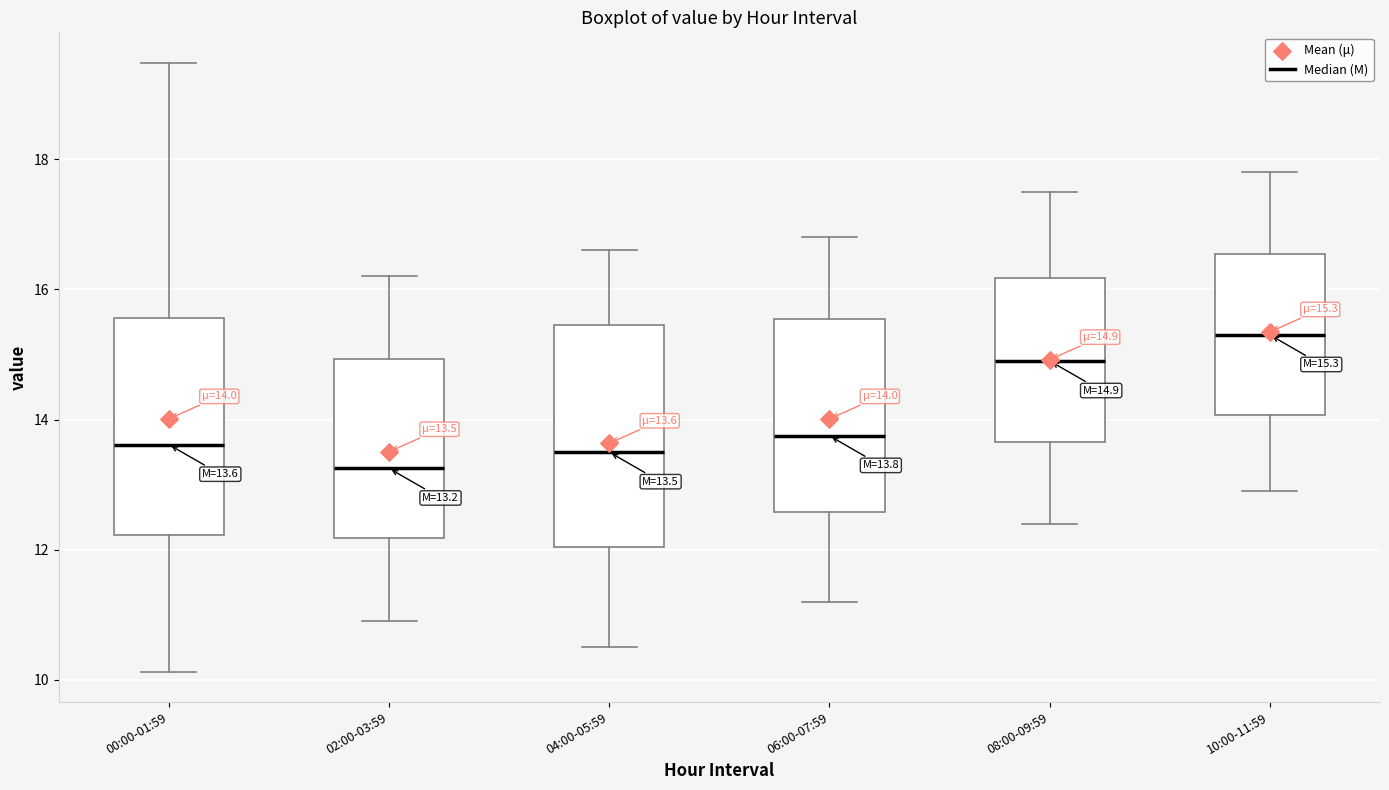

Which box has the lowest median line?

02:00-03:59